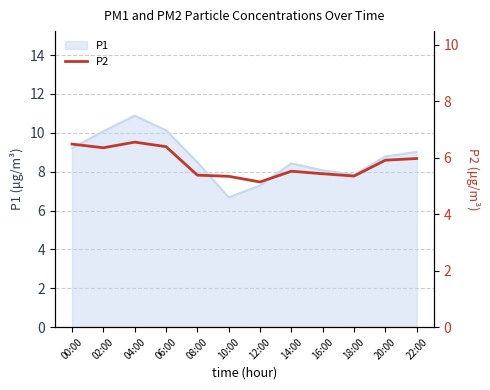

What is the label of the 3rd point from the right?

18:00